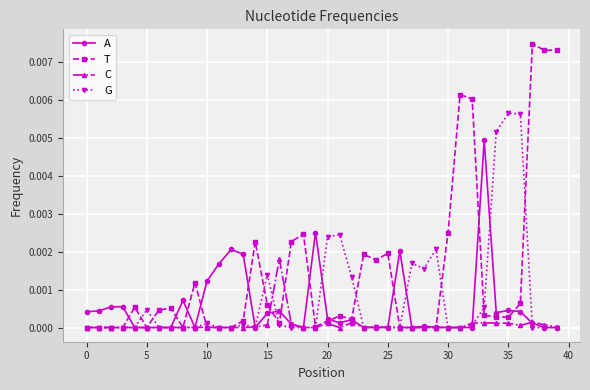

True or false: A and C cross at least once.

True